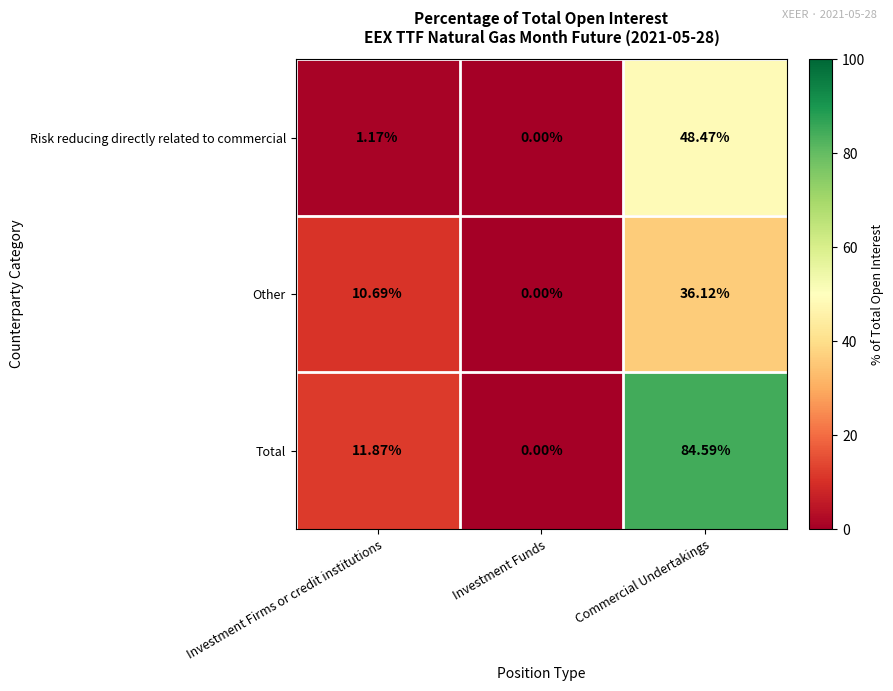

At which label does Other first exceed 10?

Investment Firms or credit institutions